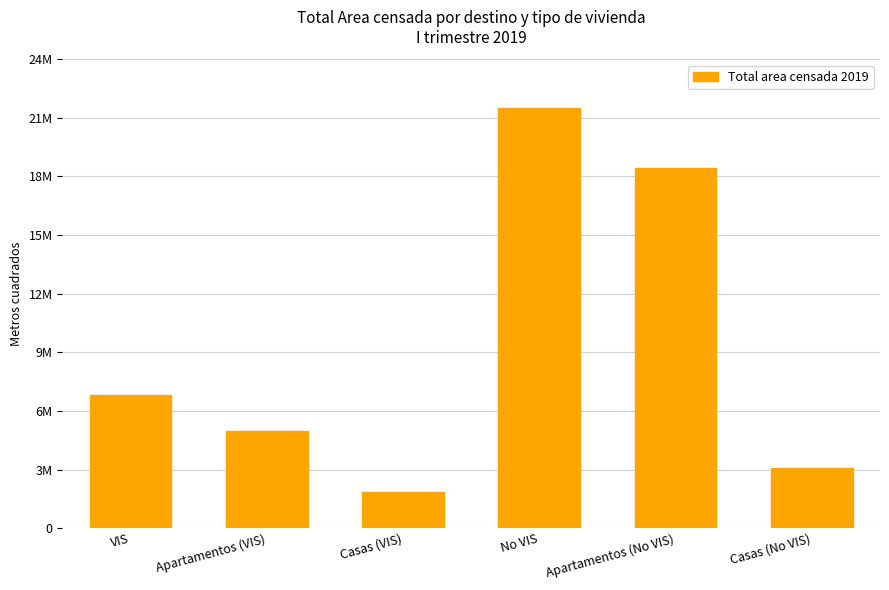

Which category has the highest value across all series?

No VIS